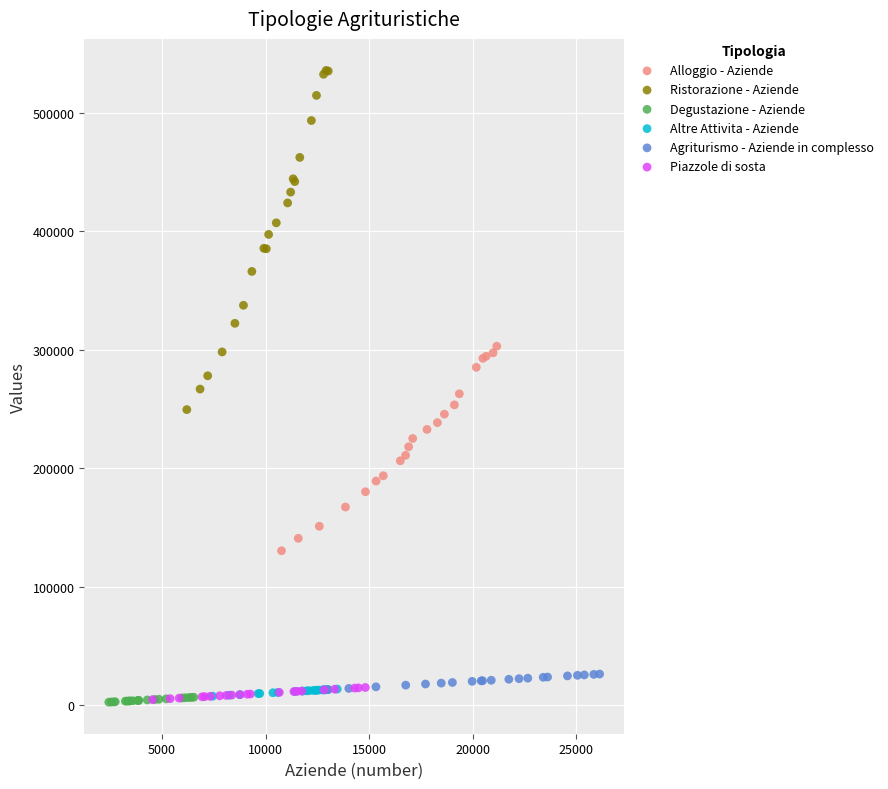

Which series has the widest spread of Y values?

Ristorazione - Aziende